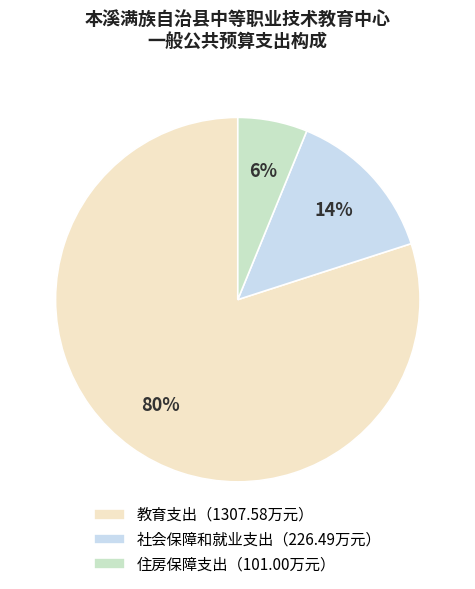

Which category has the biggest portion of the pie?

教育支出（1307.58万元）